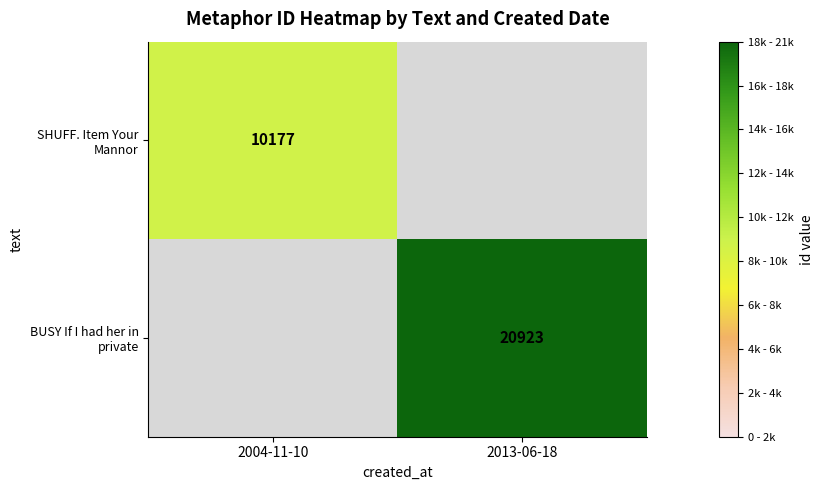

The SHUFF. Item Your Mannor series shows 10177 at 2004-11-10. True or false?

True